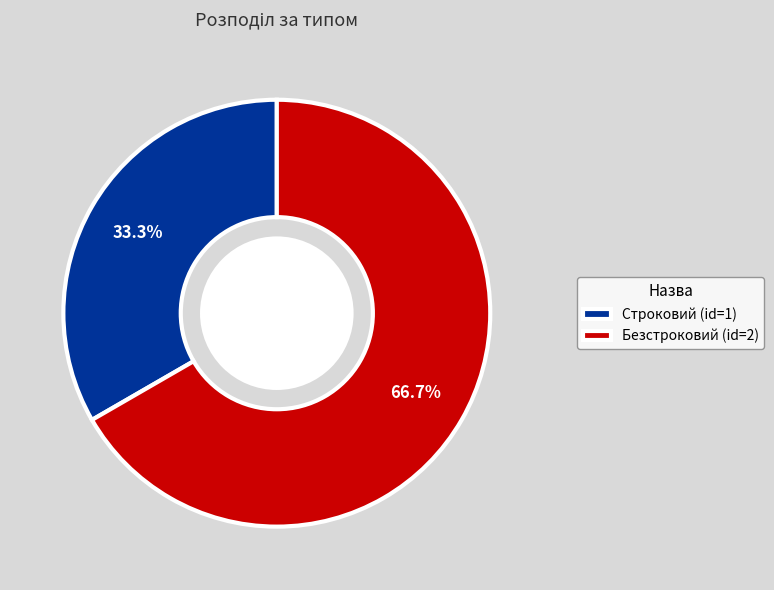

Is Строковий the majority of the pie?

No